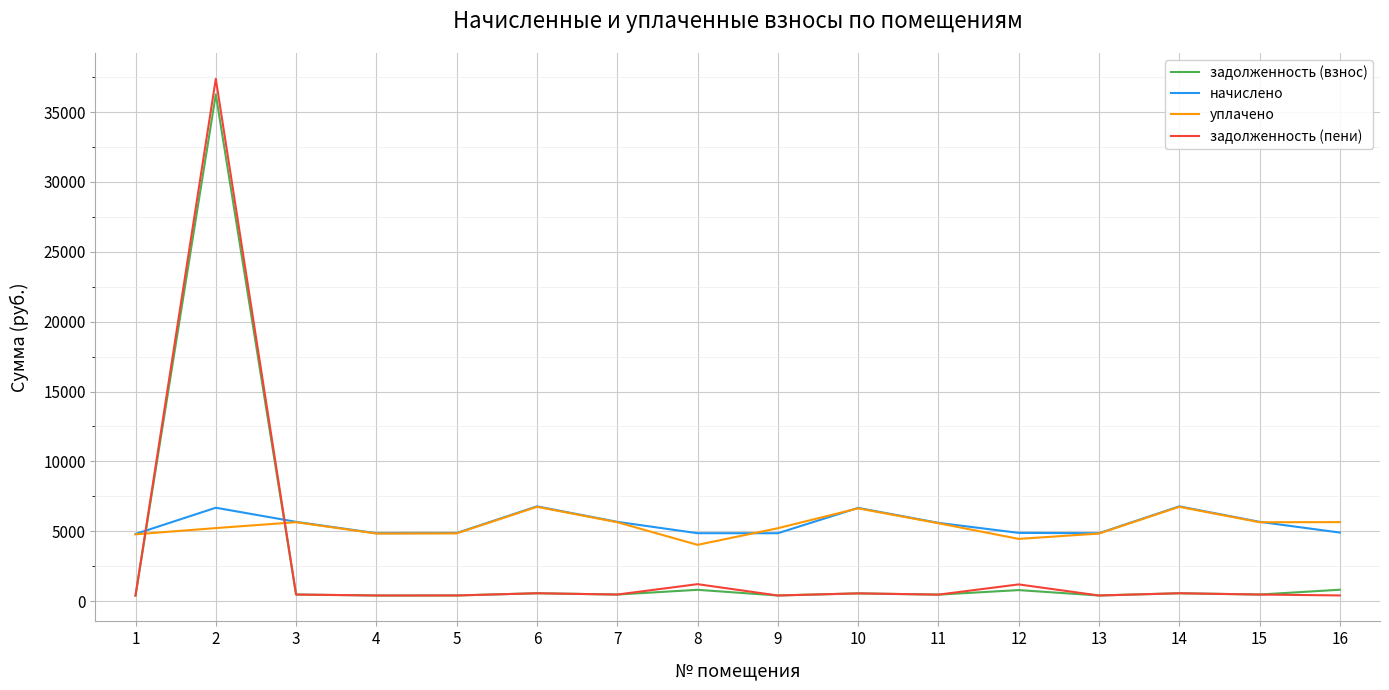

At which label does задолженность (взнос) first exceed 472?

2